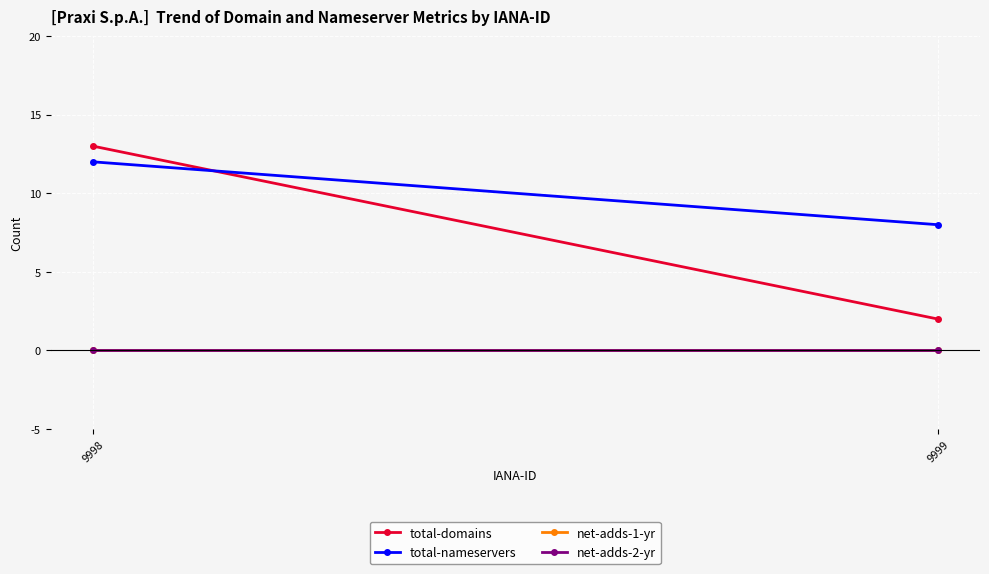

Is this an area chart (filled region under the line)?

No